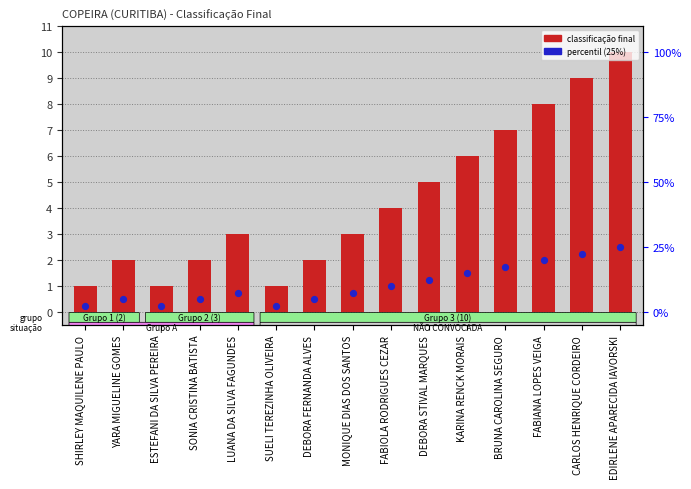

What is the total value across all series at EDIRLENE APARECIDA IAVORSKI?

12.5